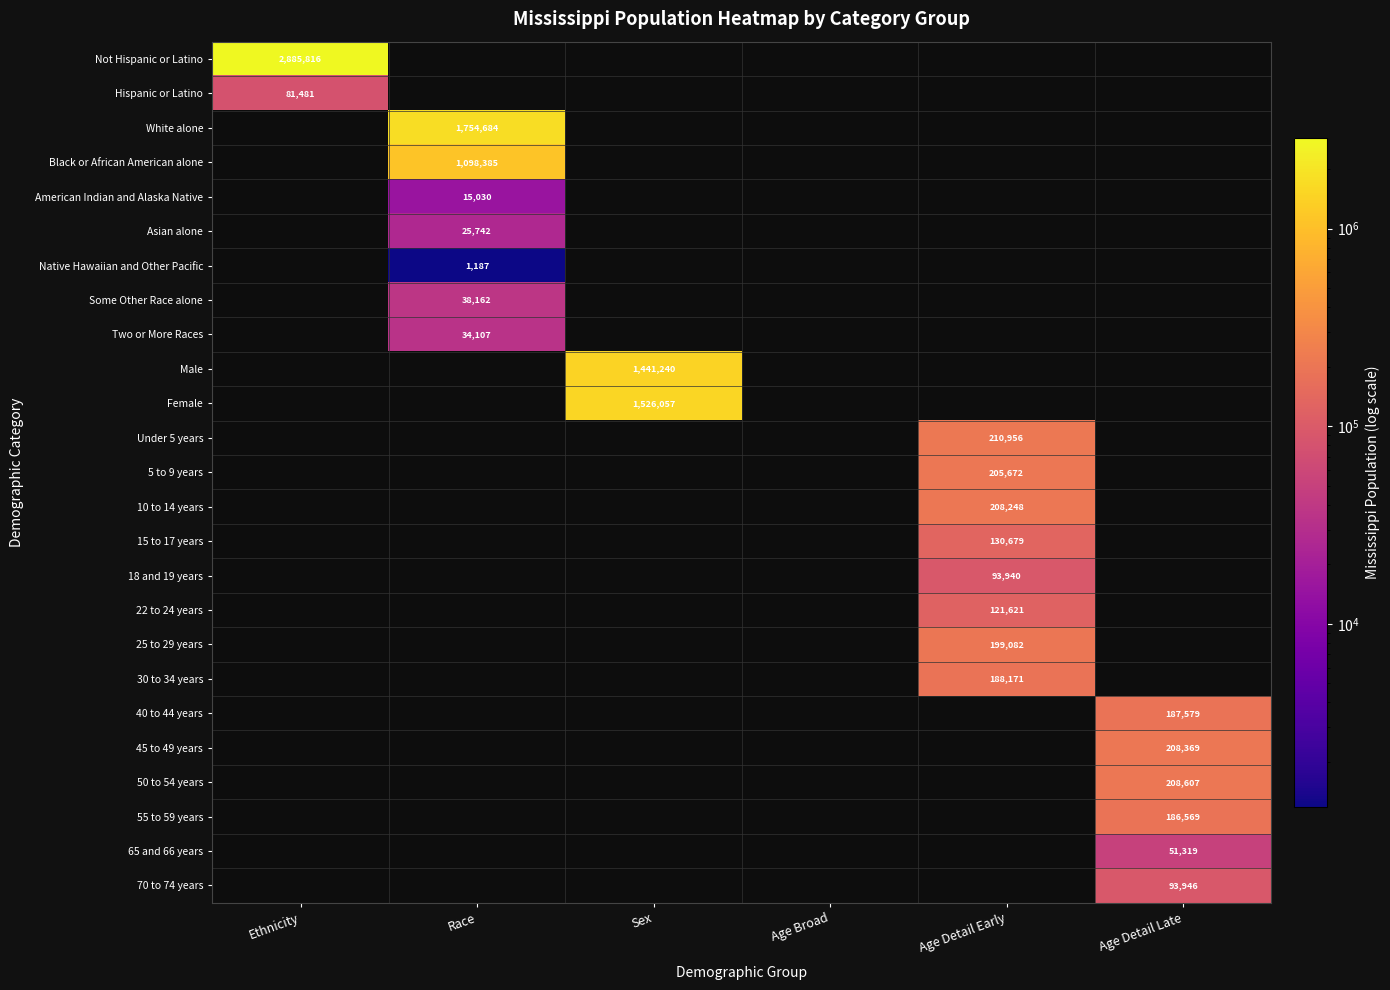

Is it true that Not Hispanic or Latino equals 1927690 at Ethnicity?

False